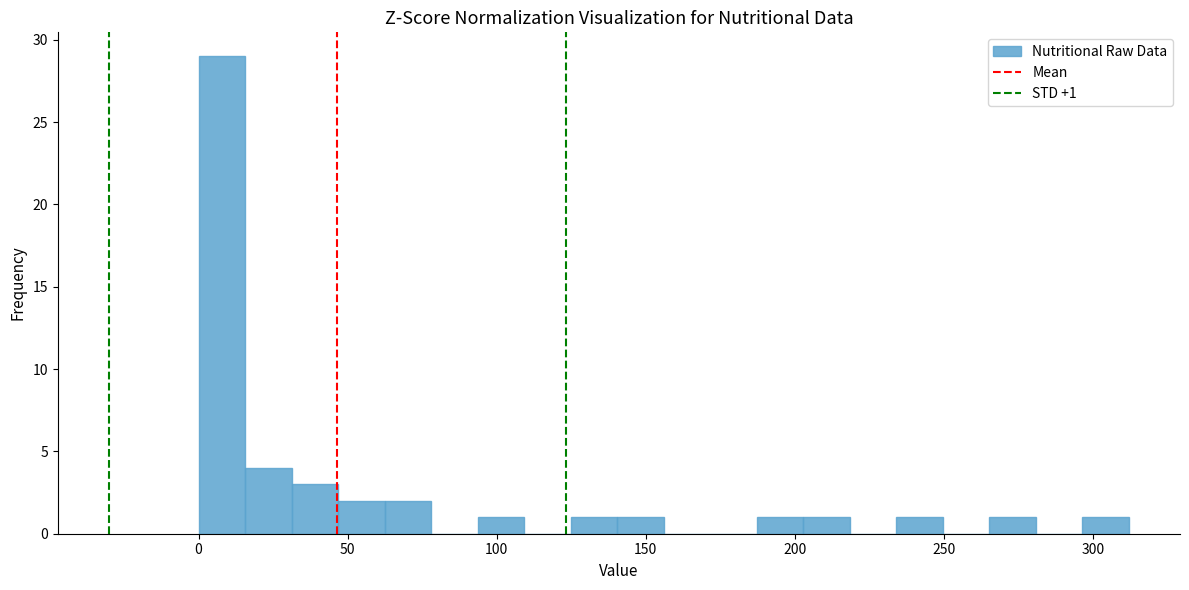

Read against the x-axis, roughly where is the centre of the tallest bar?

10